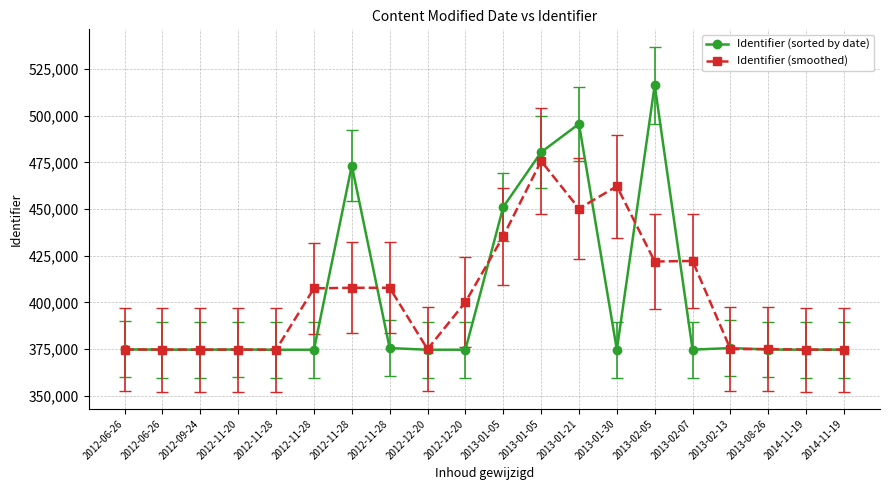

True or false: Identifier (smoothed) and Identifier (sorted by date) intersect in this chart.

True